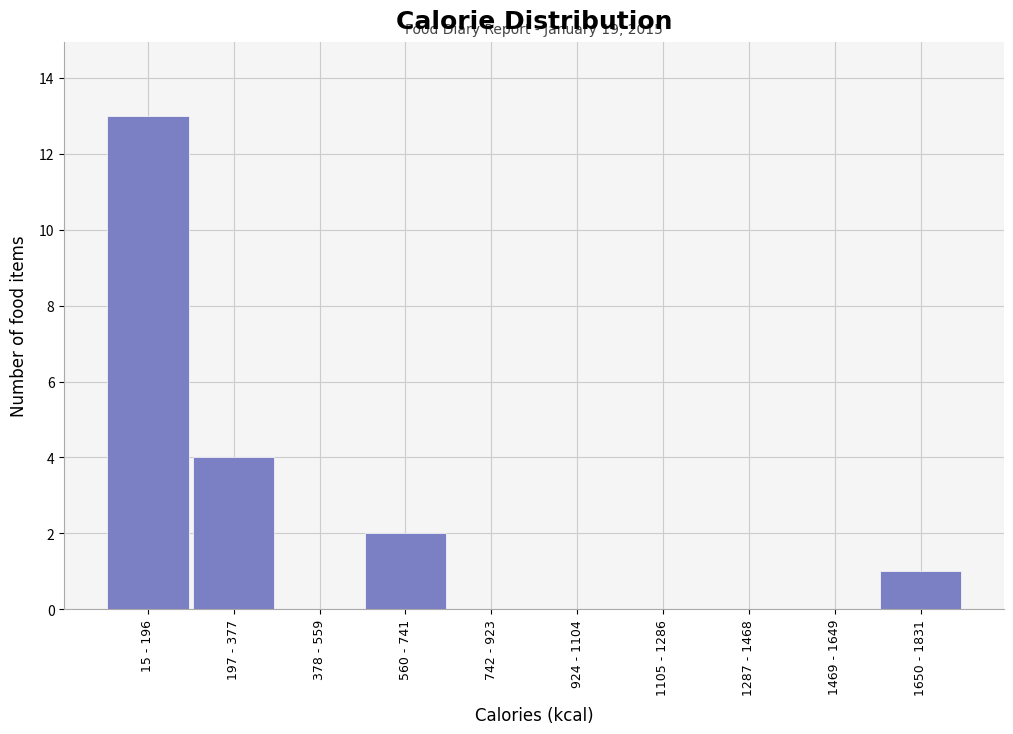

Reading left to right, extract all data points from this chart.

15 - 196=13	197 - 377=4	378 - 559=0	560 - 741=2	742 - 923=0	924 - 1104=0	1105 - 1286=0	1287 - 1468=0	1469 - 1649=0	1650 - 1831=1